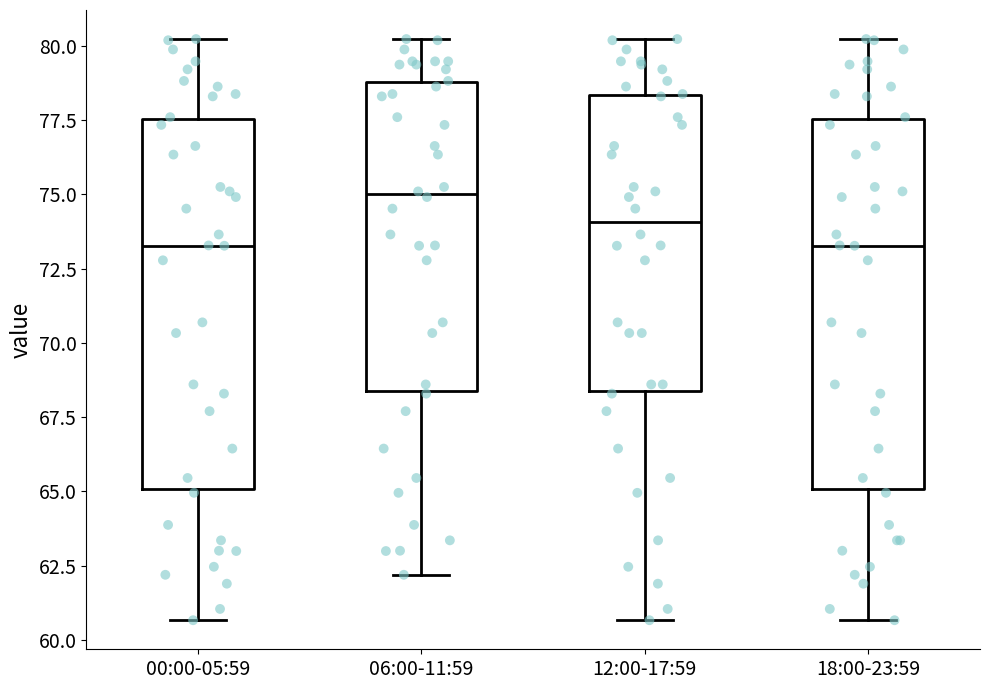

Reading left to right, transcribe this box plot: for each box, give where its median line is, the range the box spans, and where its two whiskers end, as read against the y-axis. The values are not printed on the chart, so give them approximately, as read against the axis.

00:00-05:59: median 73.5, box 65.0 to 77.5, whiskers 60.5 to 80.0
06:00-11:59: median 75.0, box 68.5 to 79.0, whiskers 62.0 to 80.0
12:00-17:59: median 74.0, box 68.5 to 78.5, whiskers 60.5 to 80.0
18:00-23:59: median 73.5, box 65.0 to 77.5, whiskers 60.5 to 80.0